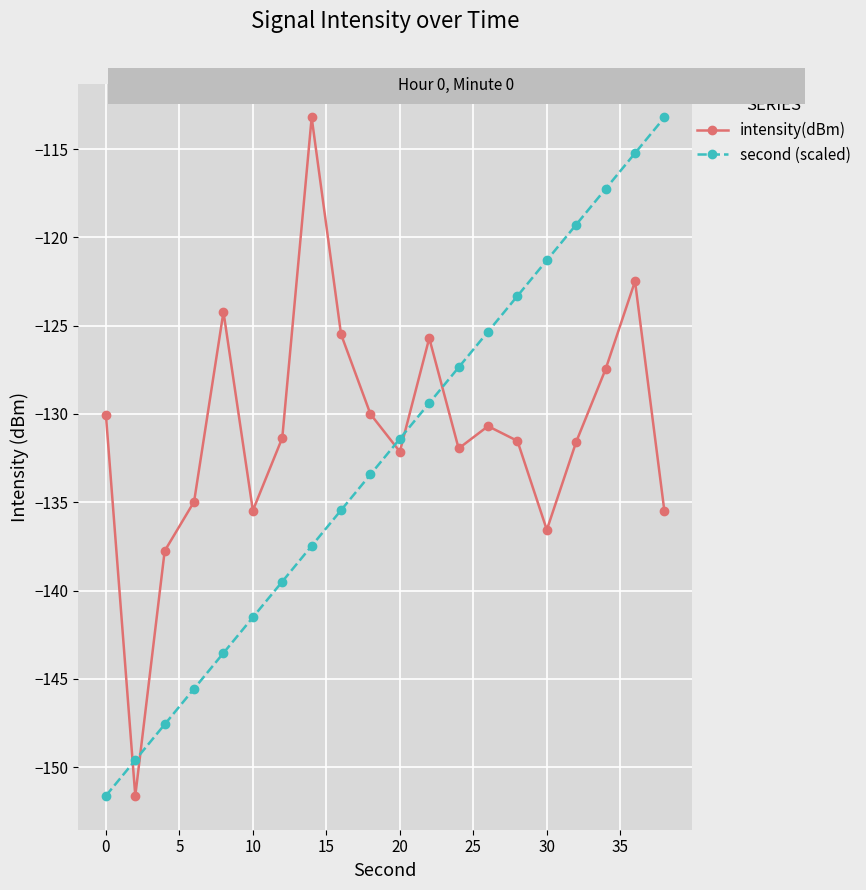

What is the value of the intensity(dBm) point at the 4th from the left?

-135.0